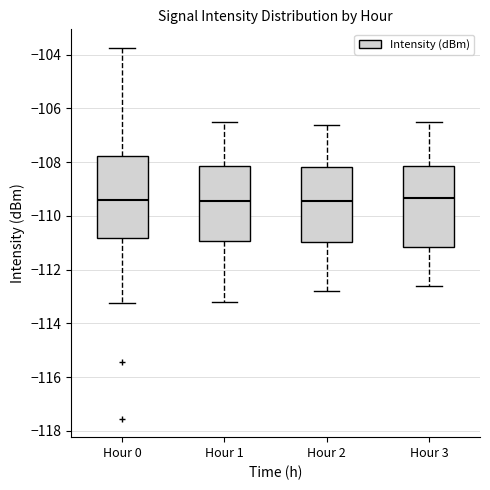

Reading left to right, read every box against the y-axis: the position of its median line, the range the box covers, and the ends of its whiskers. The values are not printed on the chart, so give them approximately, as read against the axis.

Hour 0: median -109.4, box -110.8 to -107.8, whiskers -113.2 to -103.8
Hour 1: median -109.4, box -111.0 to -108.2, whiskers -113.2 to -106.4
Hour 2: median -109.4, box -111.0 to -108.2, whiskers -112.8 to -106.6
Hour 3: median -109.4, box -111.2 to -108.2, whiskers -112.6 to -106.4